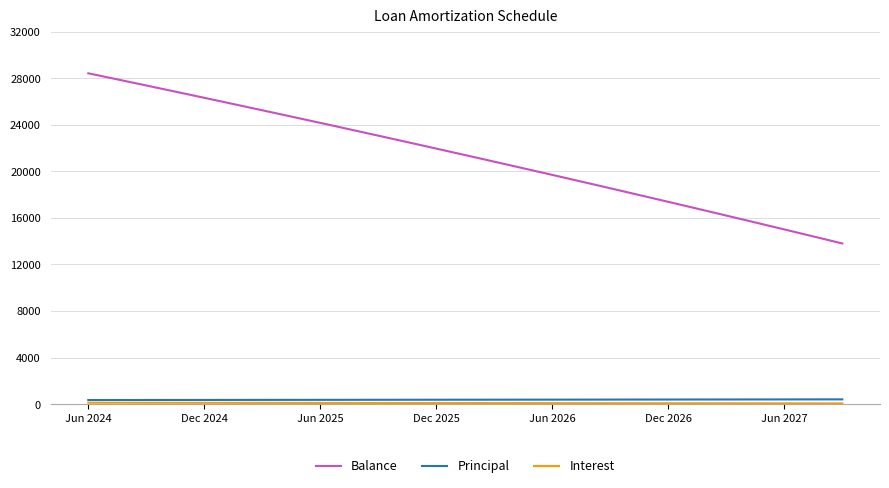

Which series has the widest spread of values?

Balance